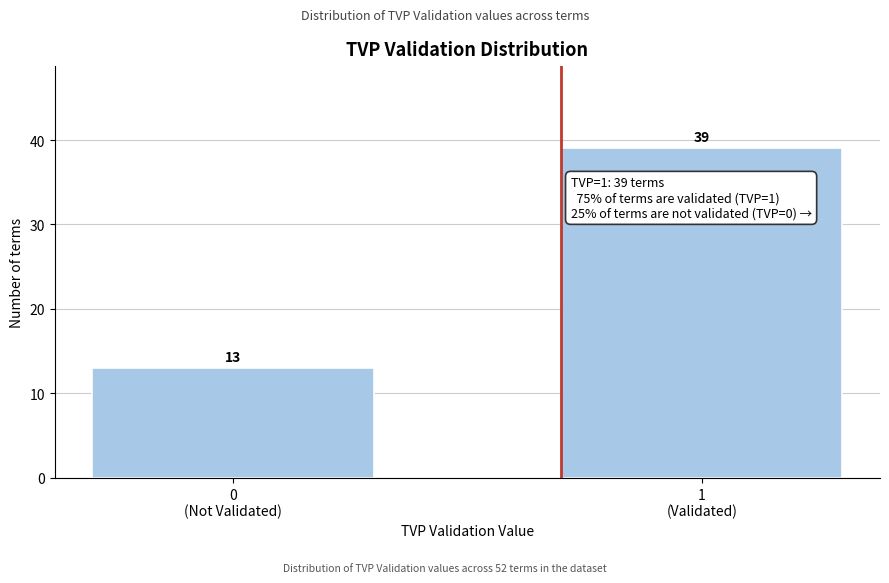

Reading left to right, list all the values displayed in this chart.

13	39